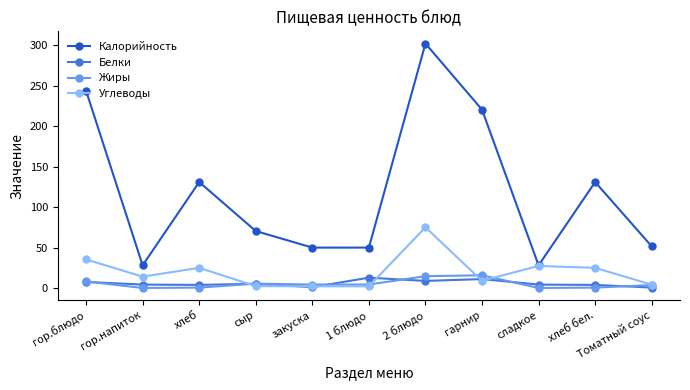

Which series changed the most between сыр and 2 блюдо?

Калорийность